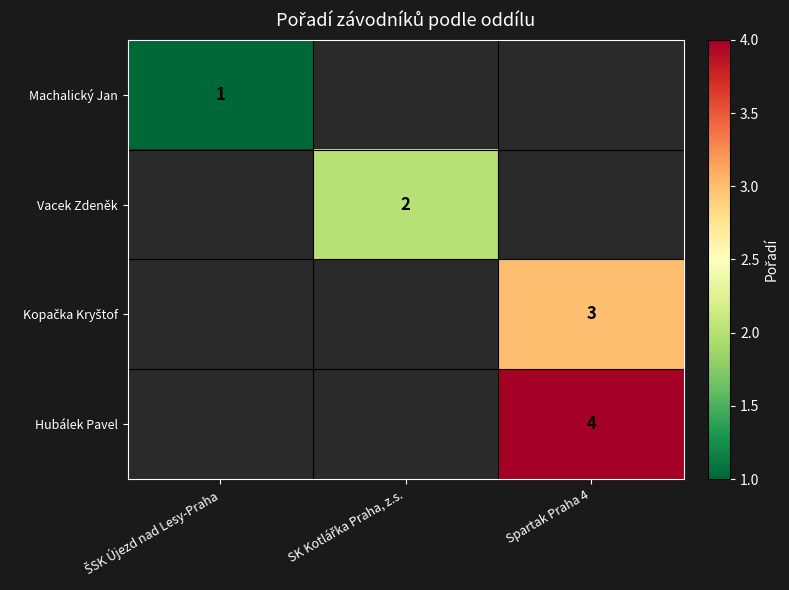

How many series are shown in this chart?

4